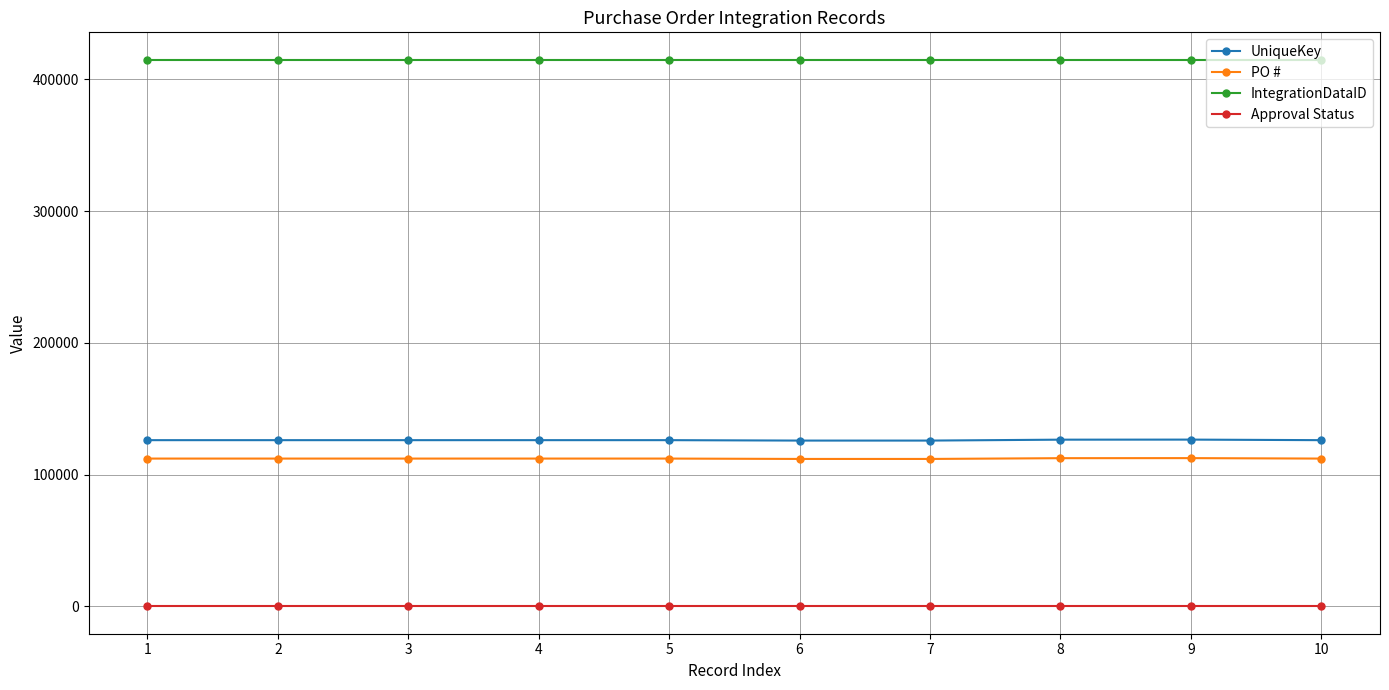

What is the maximum value shown in the chart?

415017.0